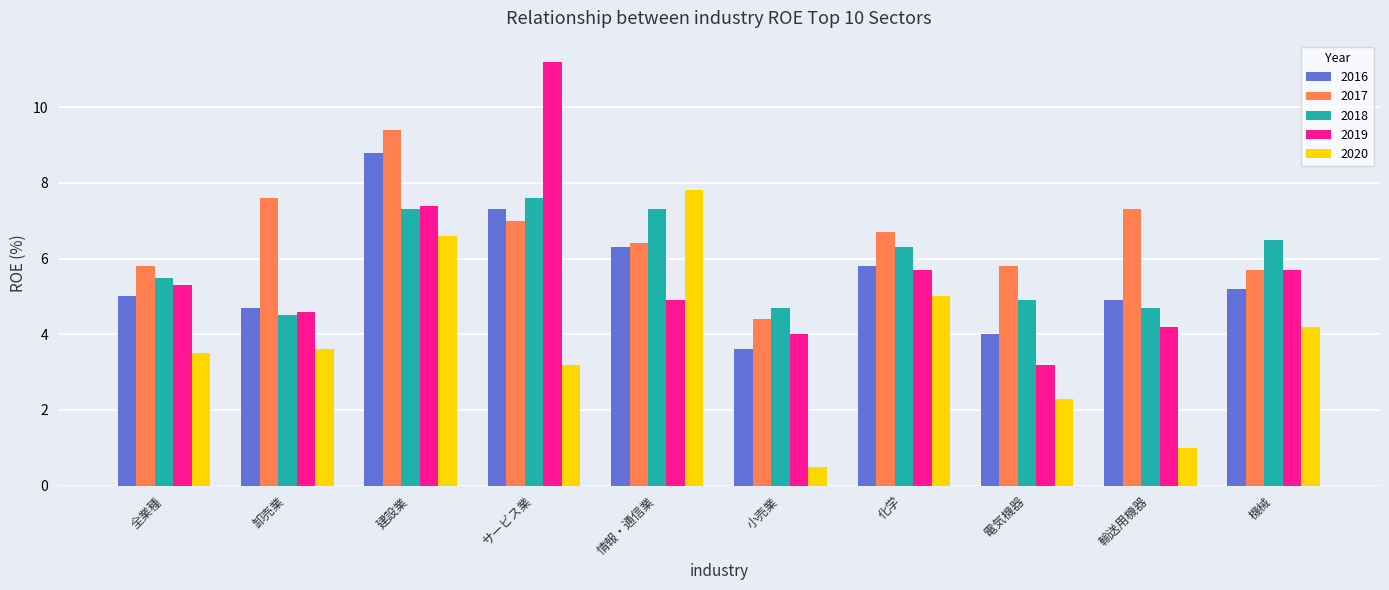

Where does the 2020 series first go above 3?

全業種